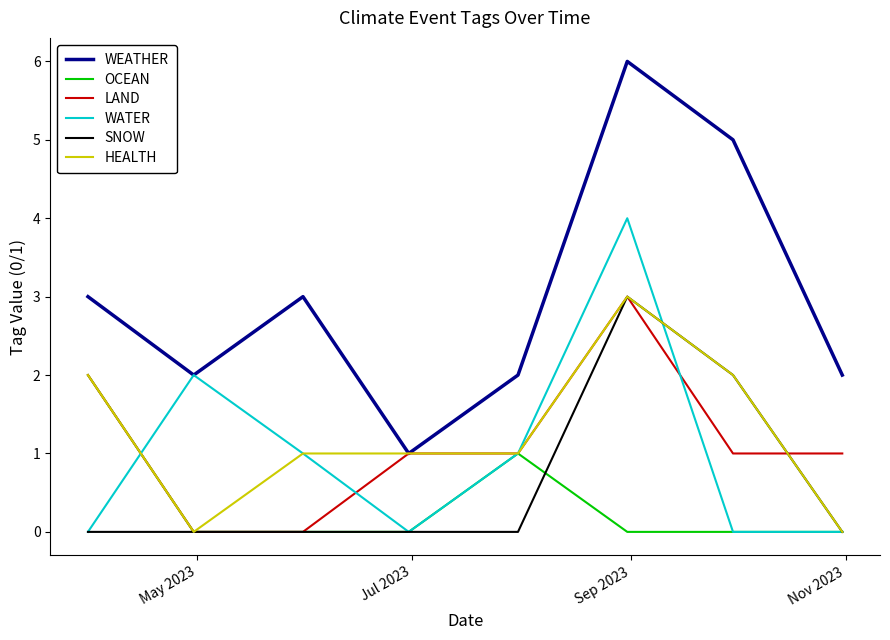

What is the maximum value shown in the chart?

6